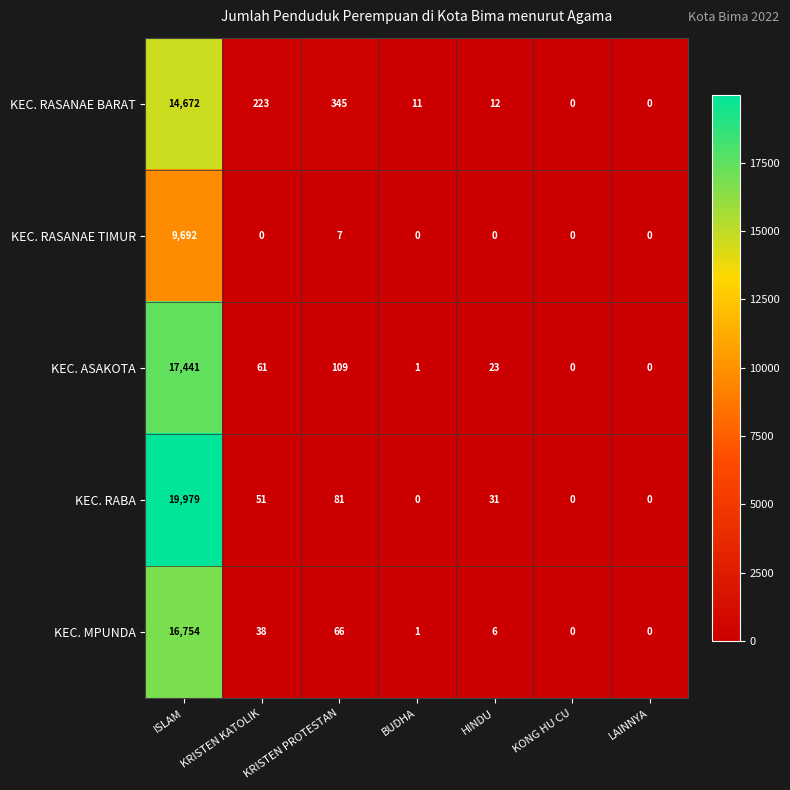

Count the number of categories in the chart.

7